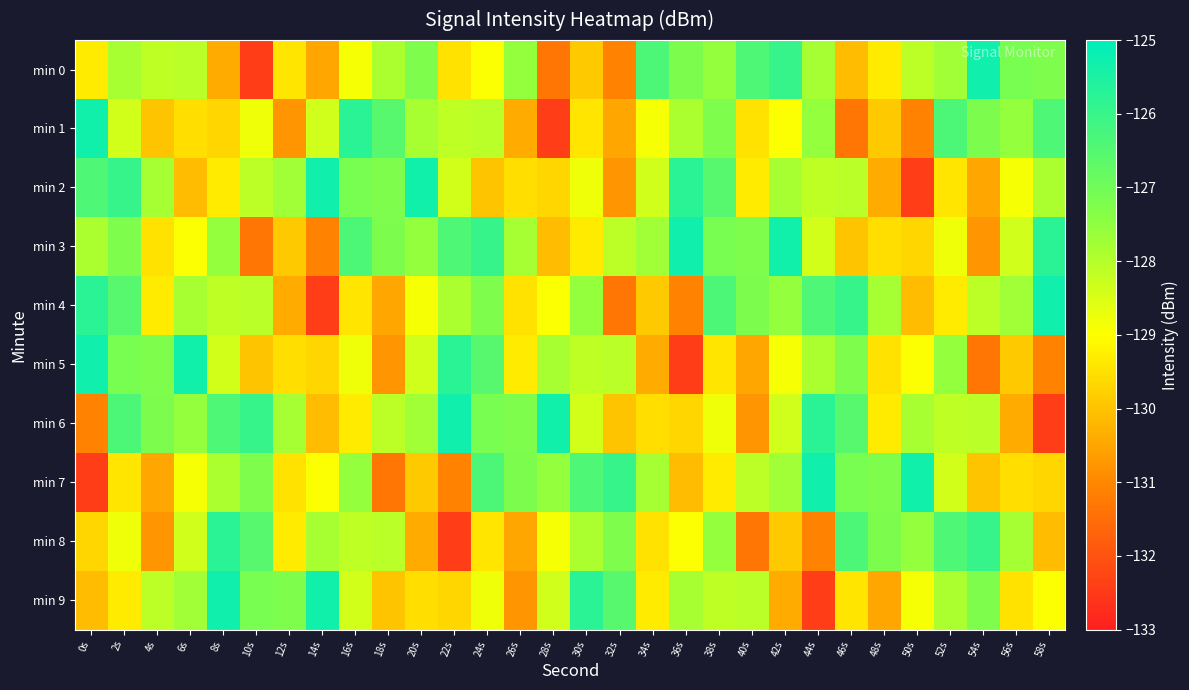

What is the total value across all series at 52s?

-1280.0